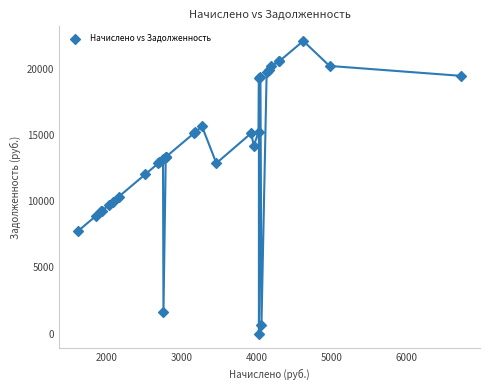

What Y value in the scatter plot is closest to 11044?

10330.0